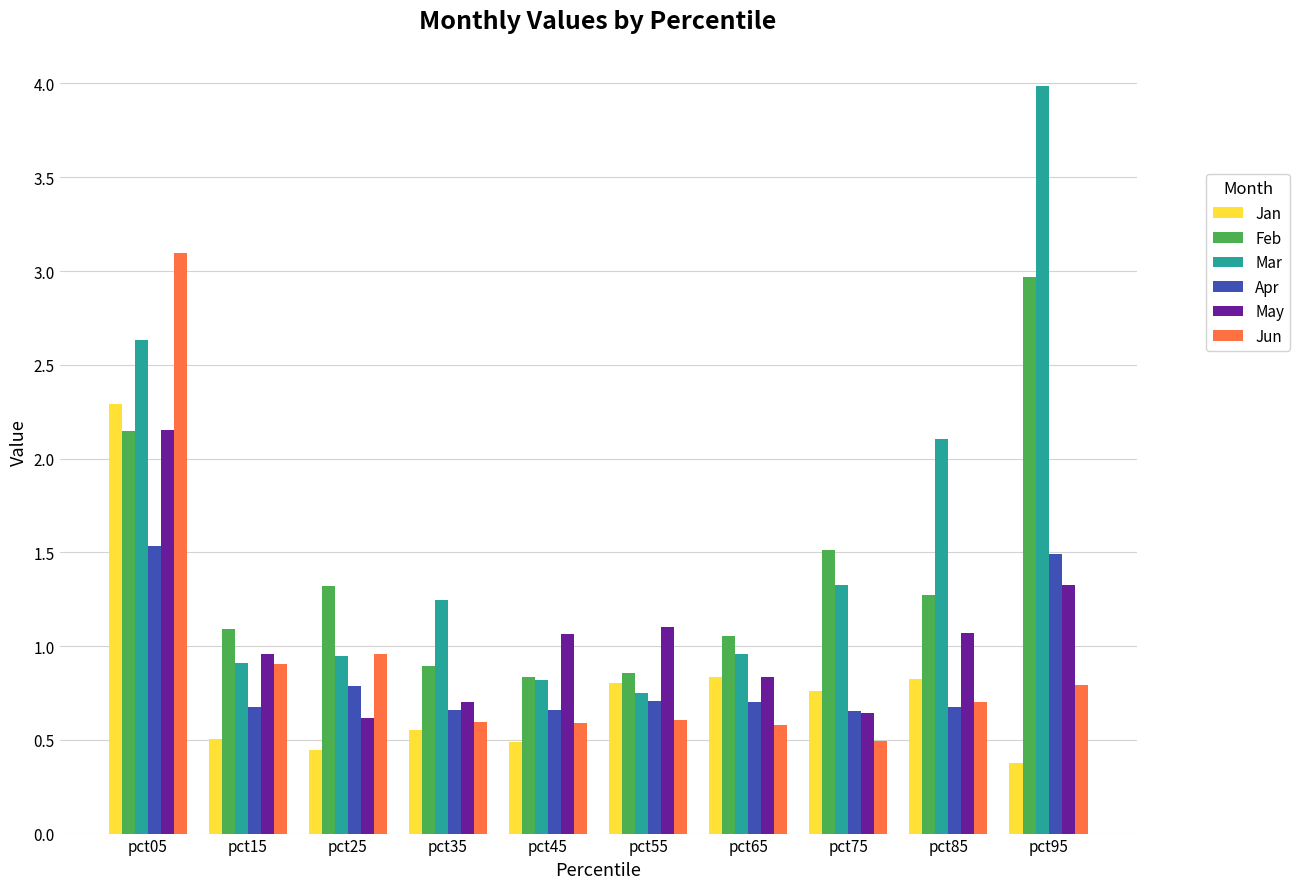

What is the difference between the maximum and second lowest values in the Mar series?

3.2